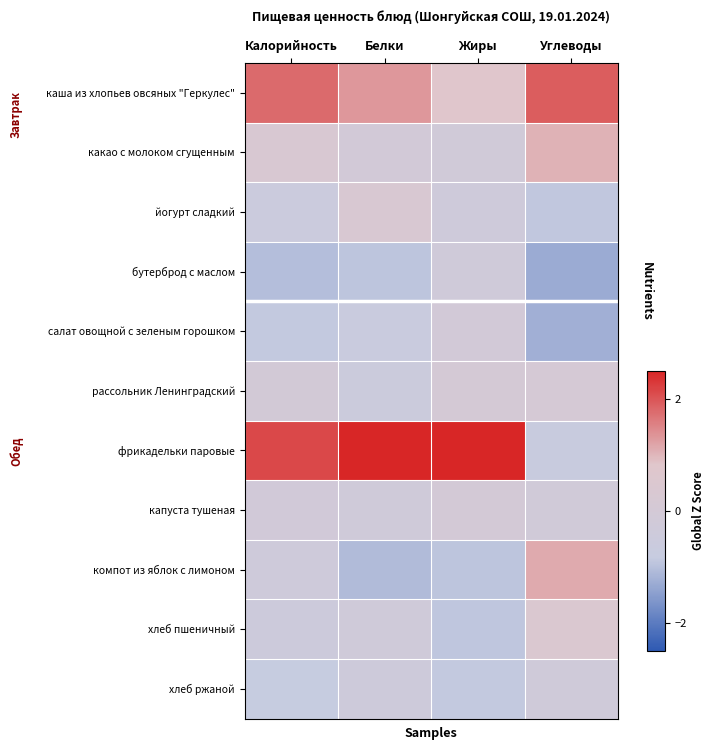

Reading right to left, list all the values displayed in this chart.

каша из хлопьев овсяных "Геркулес": Углеводы=1.9	Жиры=0.8	Белки=1.3	Калорийность=1.8
какао с молоком сгущенным: Углеводы=1.0	Жиры=-0.2	Белки=-0.1	Калорийность=0.3
йогурт сладкий: Углеводы=-0.9	Жиры=-0.3	Белки=0.3	Калорийность=-0.6
бутерброд с маслом: Углеводы=-1.3	Жиры=-0.2	Белки=-0.9	Калорийность=-1.0
салат овощной с зеленым горошком: Углеводы=-1.2	Жиры=-0.1	Белки=-0.7	Калорийность=-0.9
рассольник Ленинградский: Углеводы=0.1	Жиры=0.0	Белки=-0.5	Калорийность=-0.0
фрикадельки паровые: Углеводы=-0.7	Жиры=2.8	Белки=2.5	Калорийность=2.1
капуста тушеная: Углеводы=-0.2	Жиры=0.0	Белки=-0.2	Калорийность=-0.2
компот из яблок с лимоном: Углеводы=1.1	Жиры=-0.9	Белки=-1.1	Калорийность=-0.3
хлеб пшеничный: Углеводы=0.5	Жиры=-0.9	Белки=-0.3	Калорийность=-0.5
хлеб ржаной: Углеводы=-0.3	Жиры=-0.9	Белки=-0.4	Калорийность=-0.8